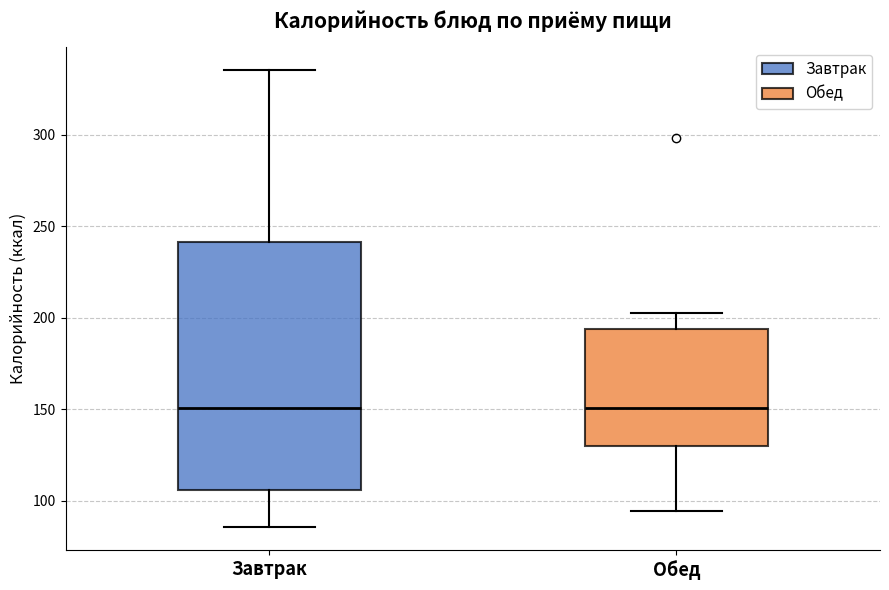

Where does the median line of the box for Завтрак sit on the y-axis? The values are not printed on the chart, so give them approximately, as read against the axis.

150